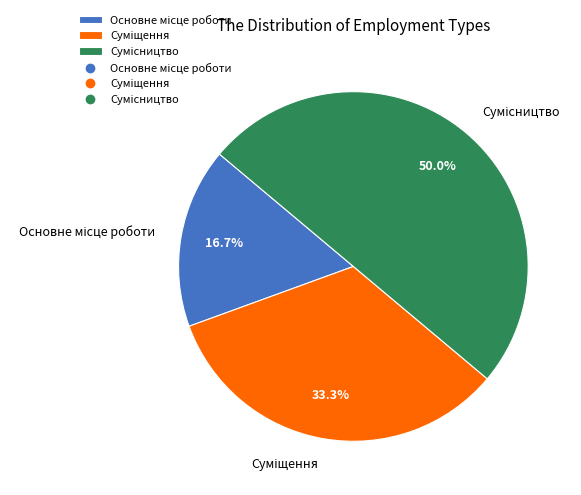

What is the largest slice in the pie chart?

Сумісництво